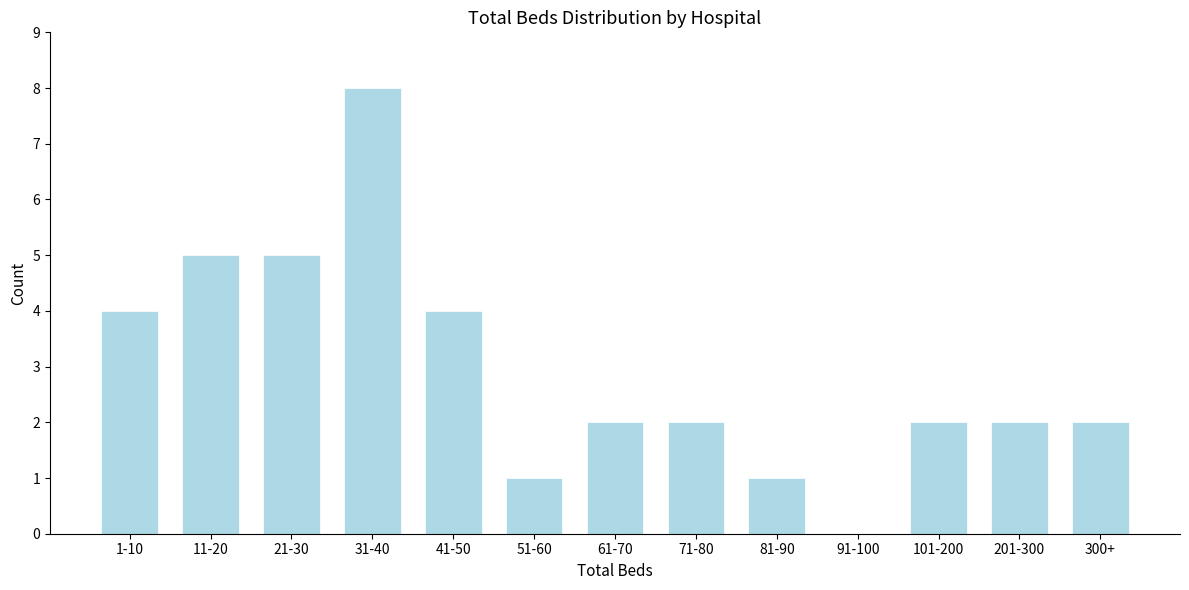

Reading right to left, extract all data points from this chart.

300+=2	201-300=2	101-200=2	91-100=0	81-90=1	71-80=2	61-70=2	51-60=1	41-50=4	31-40=8	21-30=5	11-20=5	1-10=4